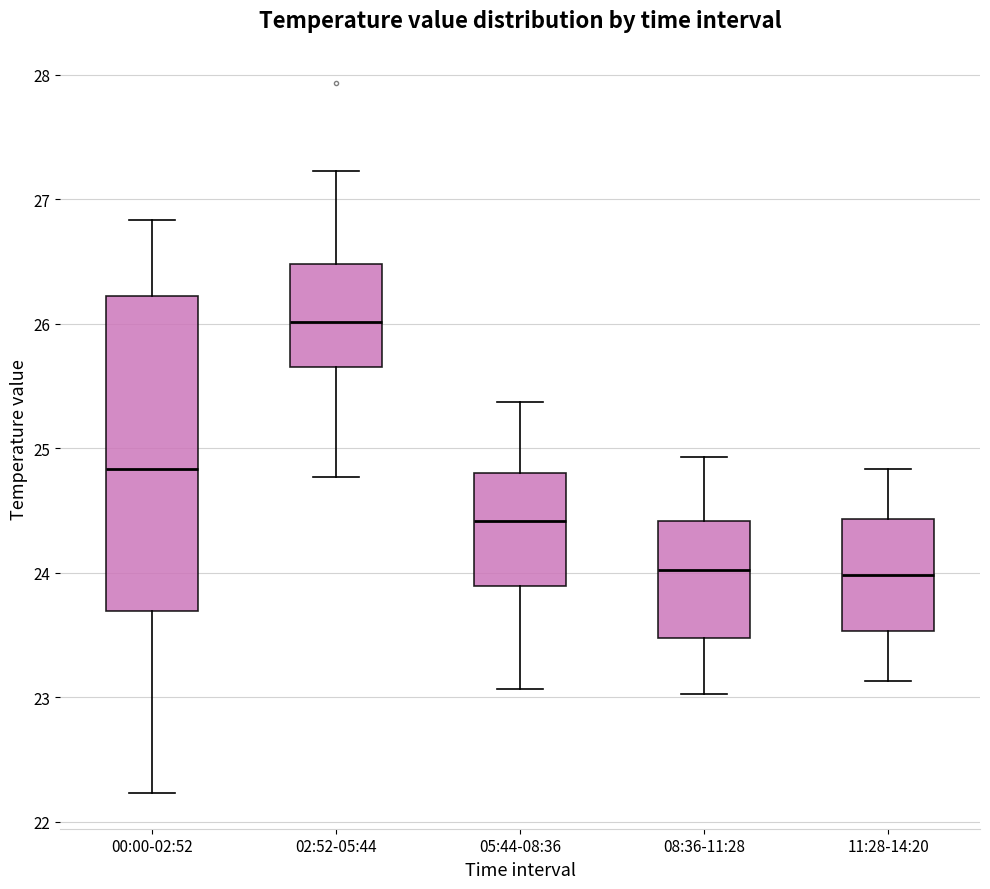

Comparing the boxes themselves (not the whiskers), which one is the tallest?

00:00-02:52